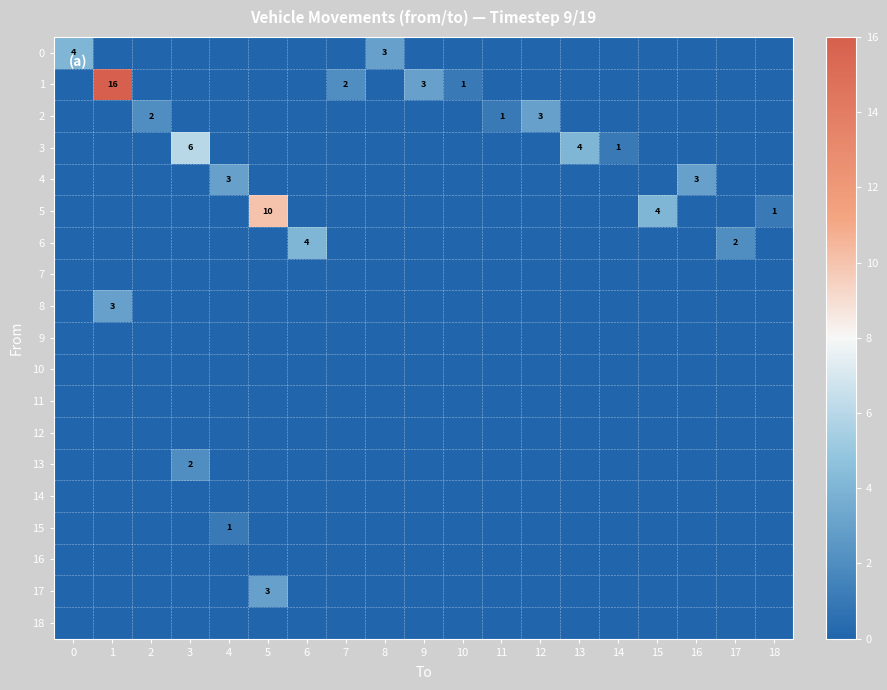

True or false: 3 has a value of 6 at 13.

False